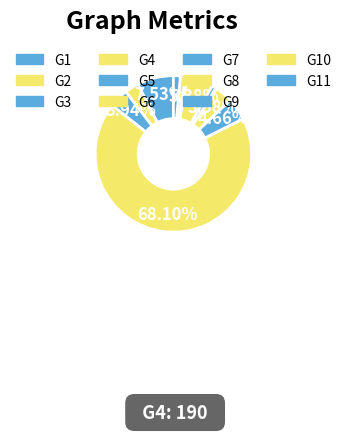

How much of the chart is everything except G5?

95.3%